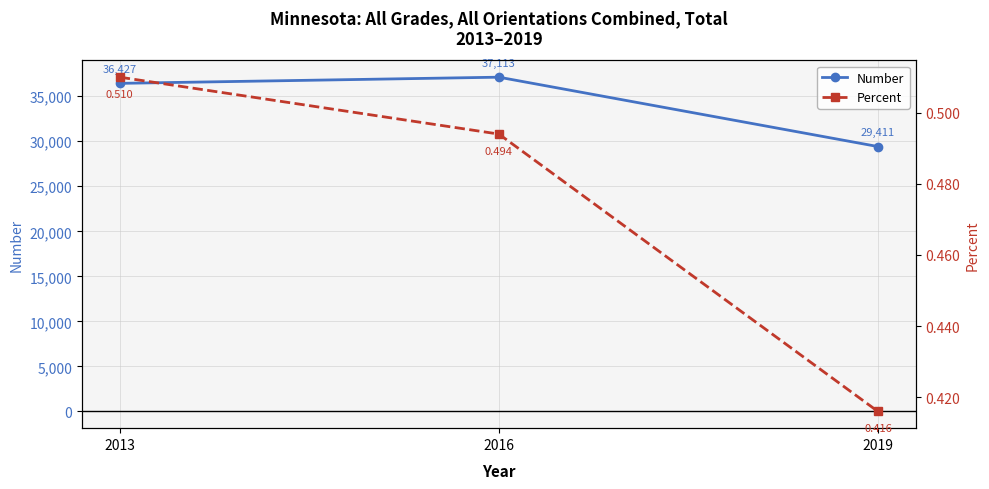

What is the difference between the second highest and minimum values in the Number series?

7016